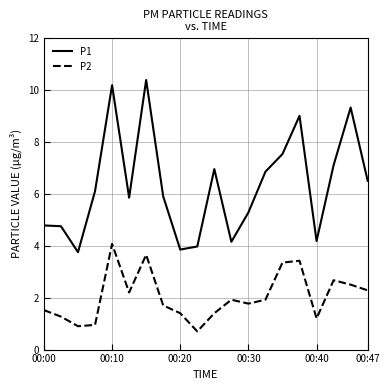

Rank the series by their average value, from lowest to highest.

P2, P1